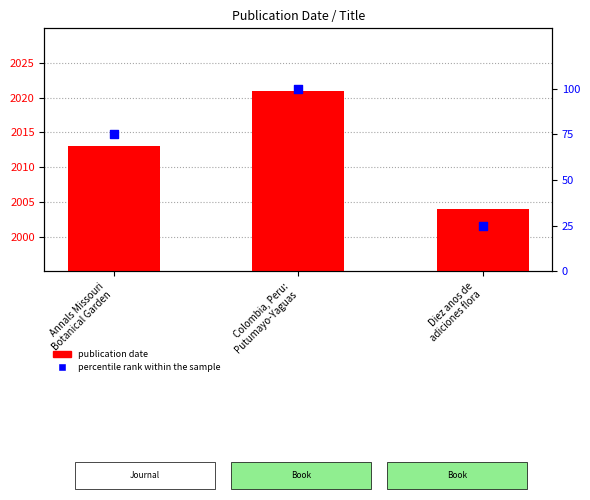

Which series contains the lowest Y value?

percentile rank within the sample